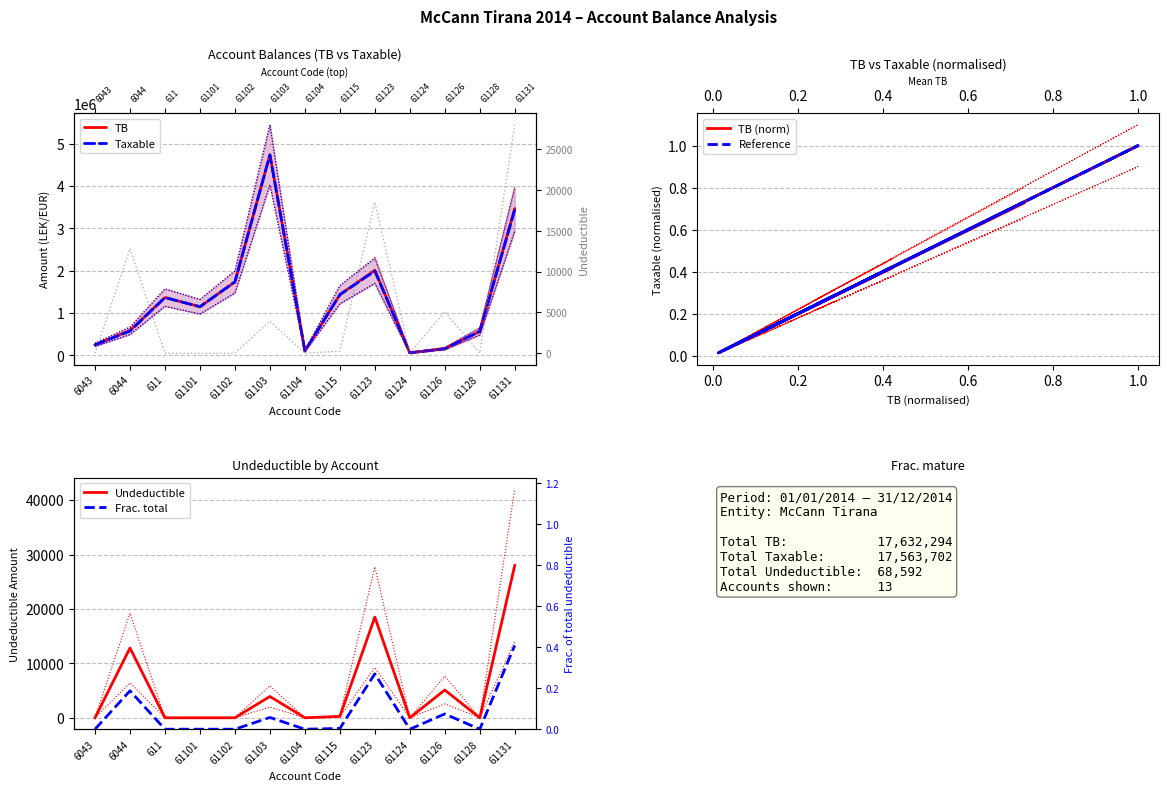

The TB (norm) series shows 0.1 at 6044. True or false?

False